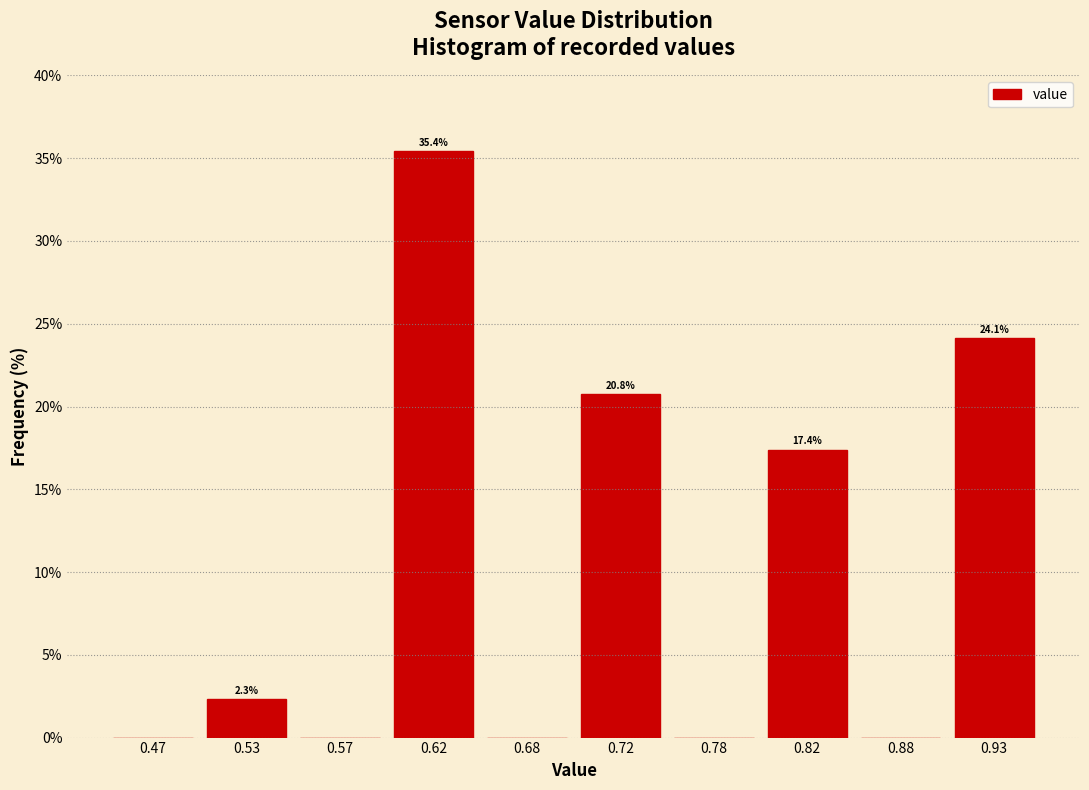

Over which range of the x-axis is the bar tallest?

0.60 to 0.65